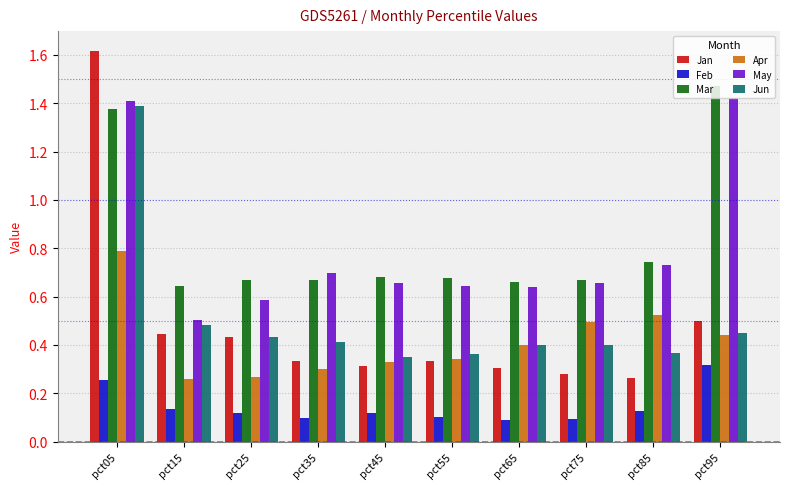

What is the sum of the May values at pct05 and pct35?

2.1